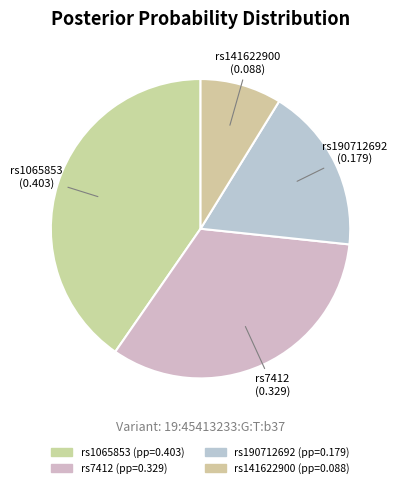

What is the change in value from rs1065853 to rs190712692?

-0.2